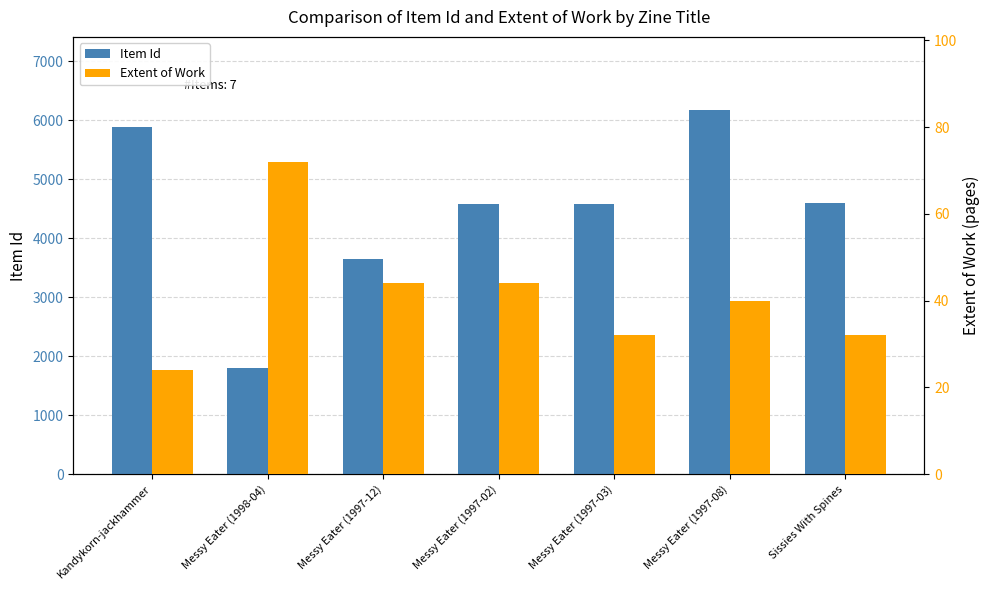

How many data points in Item Id are above 4584?

3